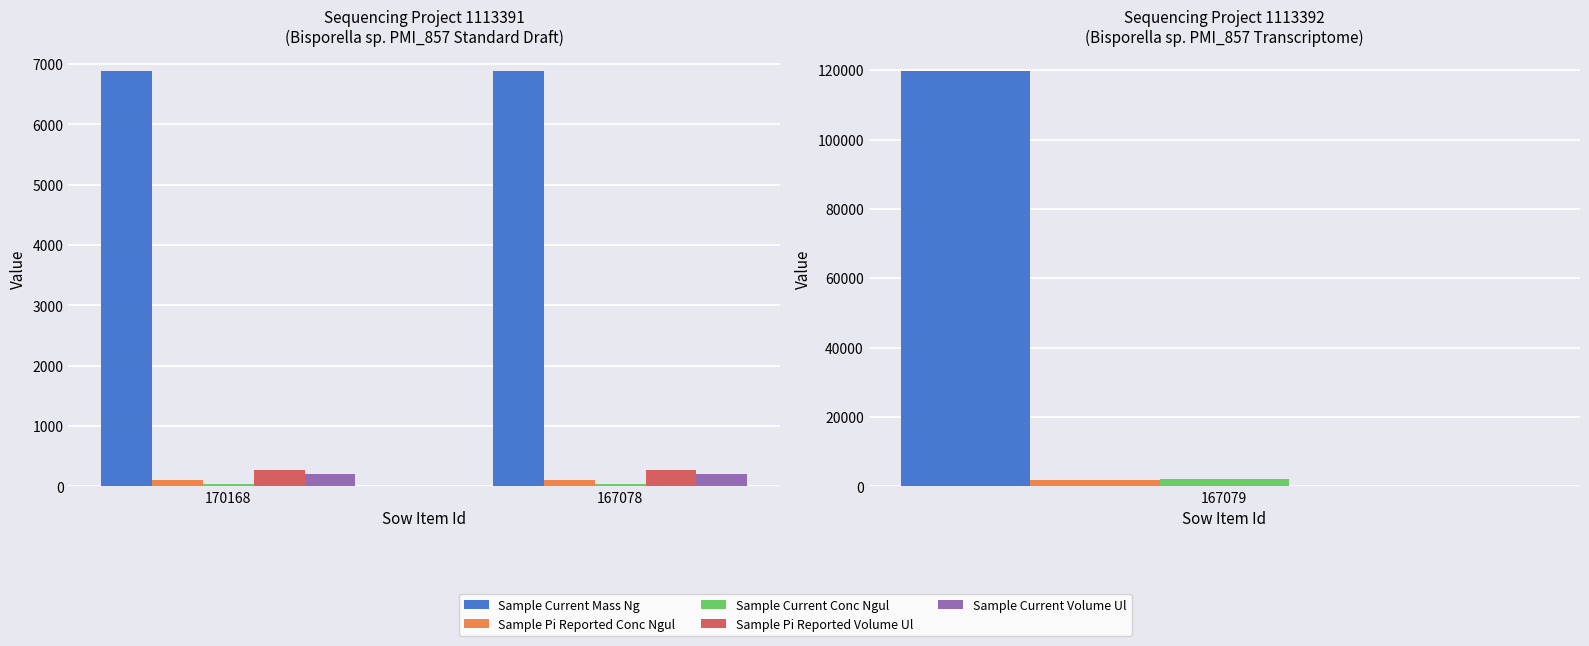

What is the sum of the Sample Current Volume Ul values at 170168 and 167078?

390.2